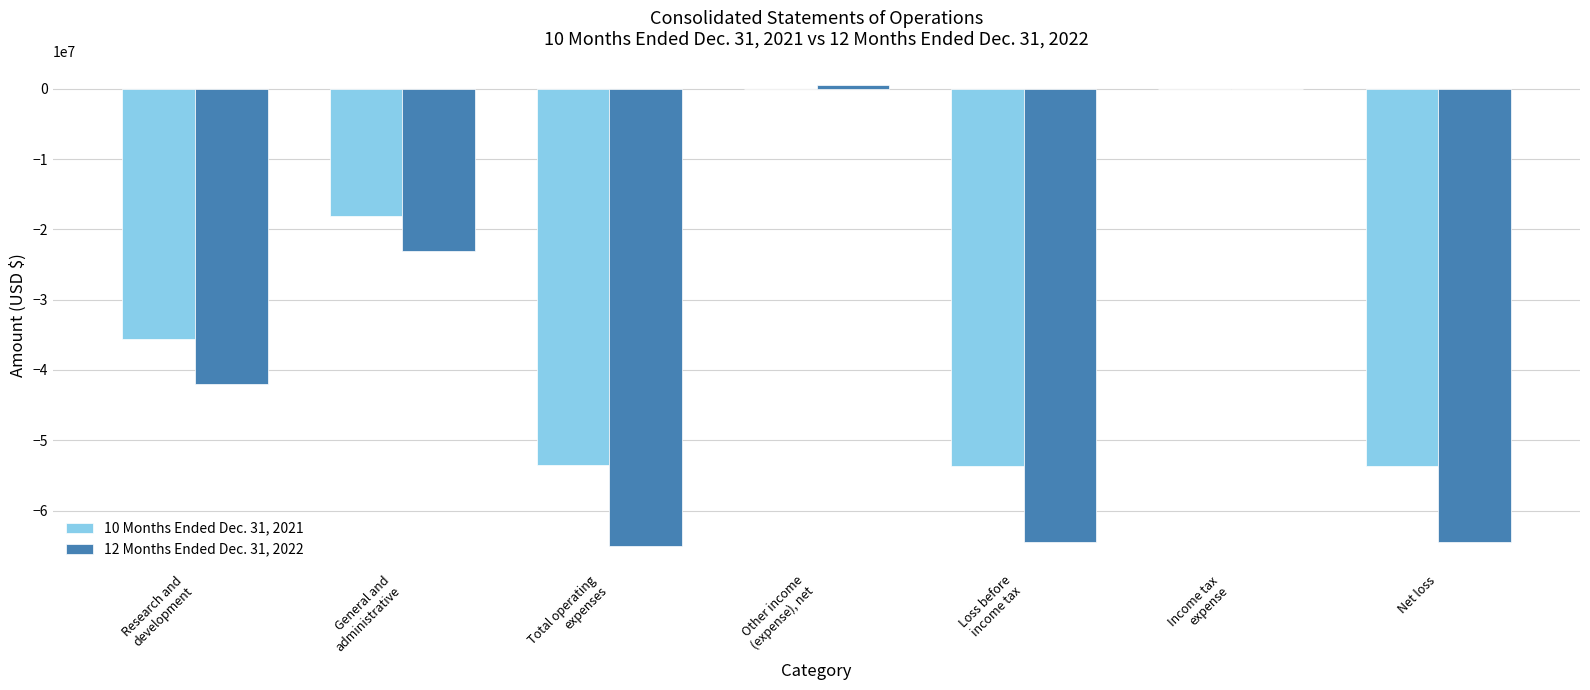

What is the difference between the 12 Months Ended Dec. 31, 2022 values at General and
administrative and Research and
development?

19036491